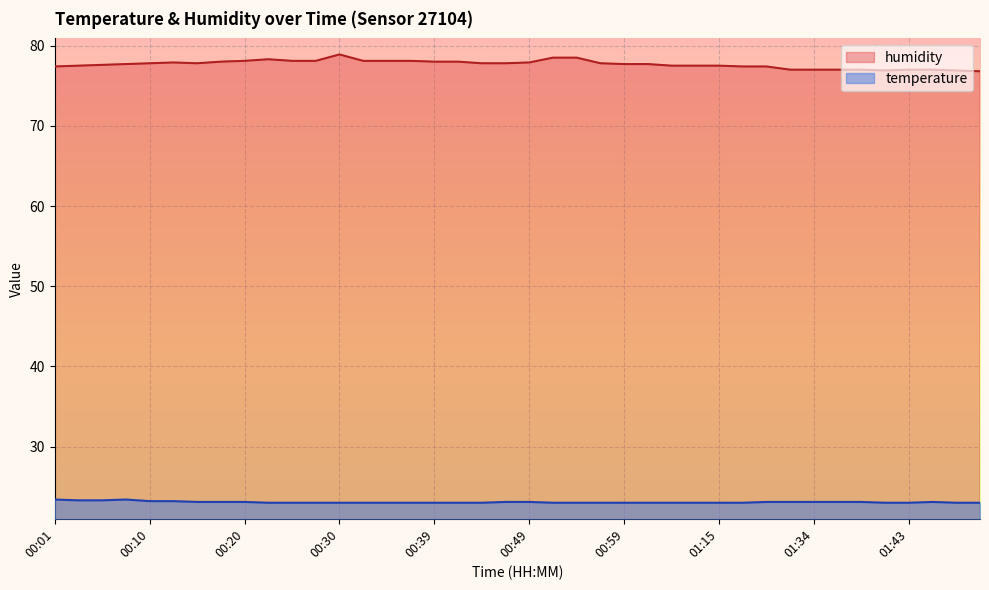

Reading left to right, what are all the values shown in this chart?

temperature: 00:01=23.4	00:03=23.3	00:05=23.3	00:08=23.4	00:10=23.2	00:13=23.2	00:15=23.1	00:18=23.1	00:20=23.1	00:22=23.0	00:25=23.0	00:27=23.0	00:30=23.0	00:32=23.0	00:35=23.0	00:37=23.0	00:39=23.0	00:42=23.0	00:44=23.0	00:47=23.1	00:49=23.1	00:52=23.0	00:54=23.0	00:57=23.0	00:59=23.0	01:01=23.0	01:04=23.0	01:12=23.0	01:15=23.0	01:17=23.0	01:20=23.1	01:31=23.1	01:34=23.1	01:36=23.1	01:38=23.1	01:41=23.0	01:43=23.0	01:46=23.1	01:48=23.0	01:51=23.0
humidity: 00:01=77.4	00:03=77.5	00:05=77.6	00:08=77.7	00:10=77.8	00:13=77.9	00:15=77.8	00:18=78.0	00:20=78.1	00:22=78.3	00:25=78.1	00:27=78.1	00:30=78.9	00:32=78.1	00:35=78.1	00:37=78.1	00:39=78.0	00:42=78.0	00:44=77.8	00:47=77.8	00:49=77.9	00:52=78.5	00:54=78.5	00:57=77.8	00:59=77.7	01:01=77.7	01:04=77.5	01:12=77.5	01:15=77.5	01:17=77.4	01:20=77.4	01:31=77.0	01:34=77.0	01:36=77.0	01:38=77.0	01:41=76.9	01:43=77.0	01:46=77.0	01:48=76.9	01:51=76.8